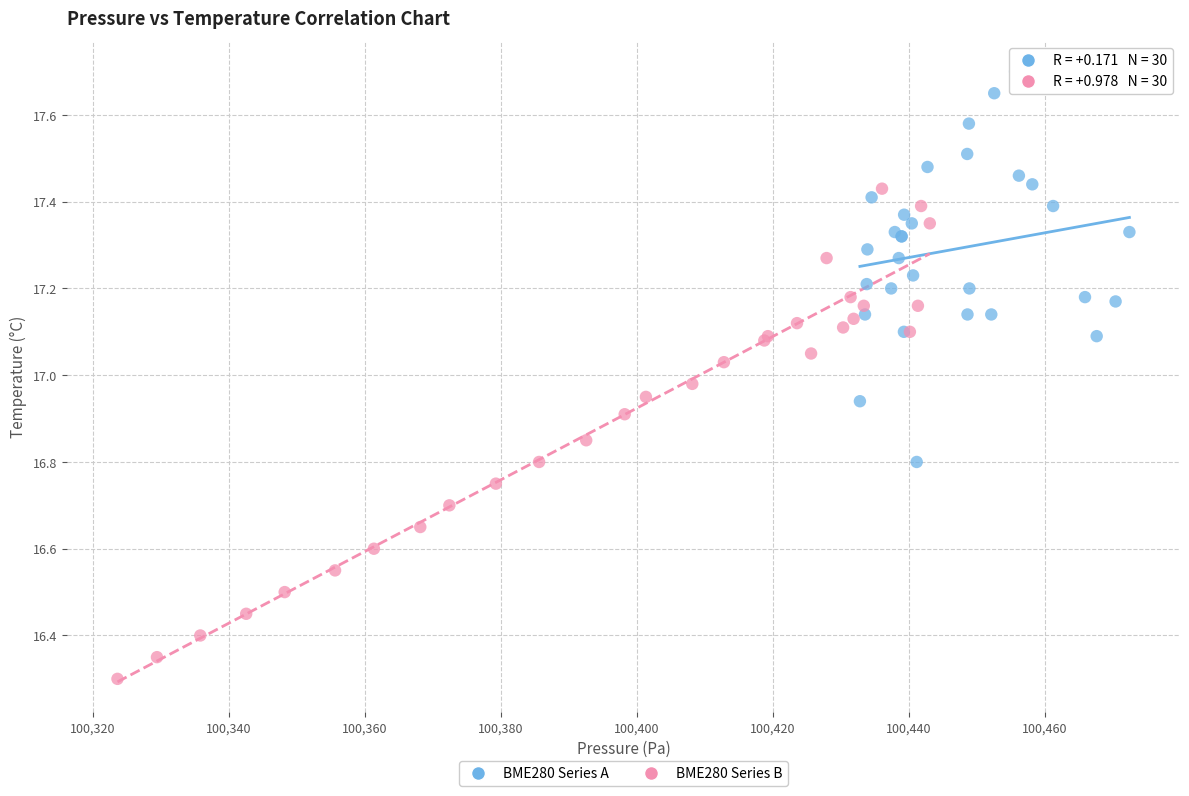

Which series contains the lowest Y value?

BME280 Series B